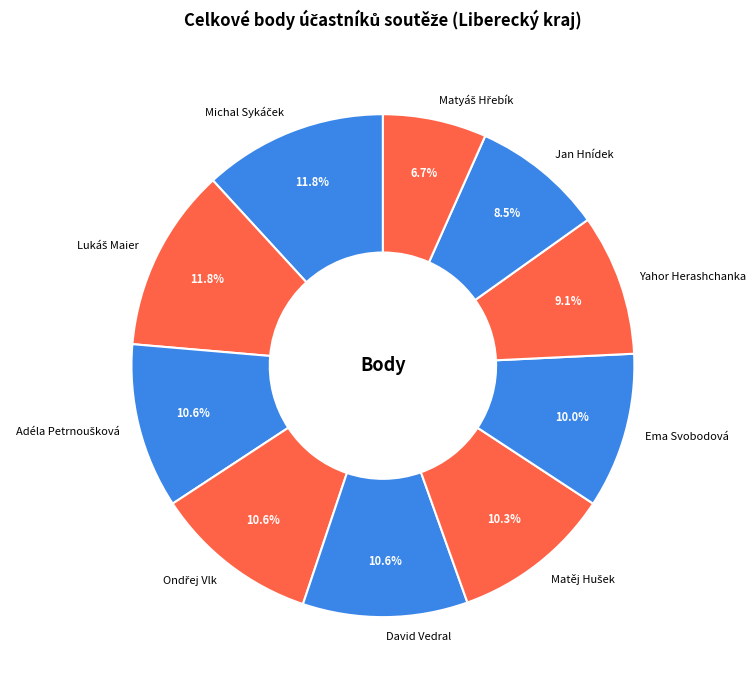

What portion of the pie excludes Ema Svobodová?

90.0%